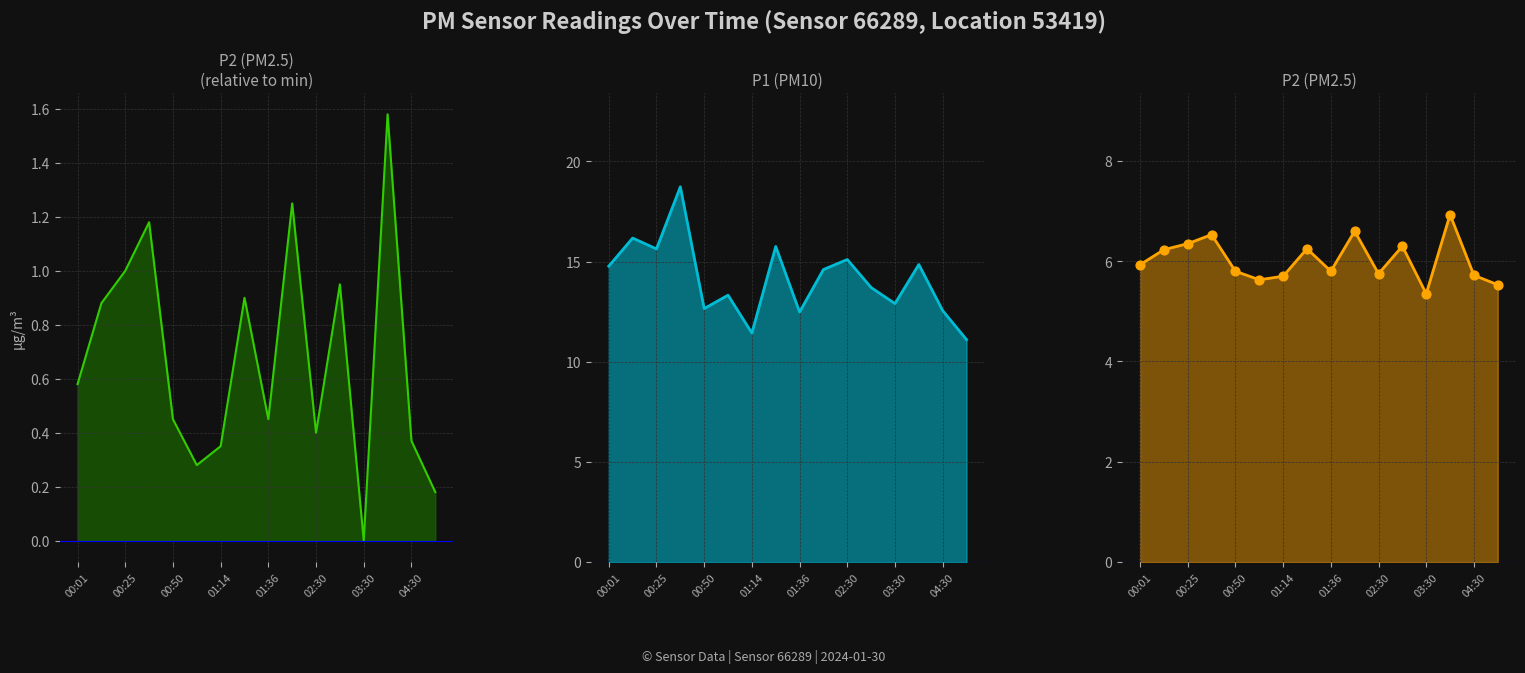

Which series reaches the maximum Y coordinate?

P1